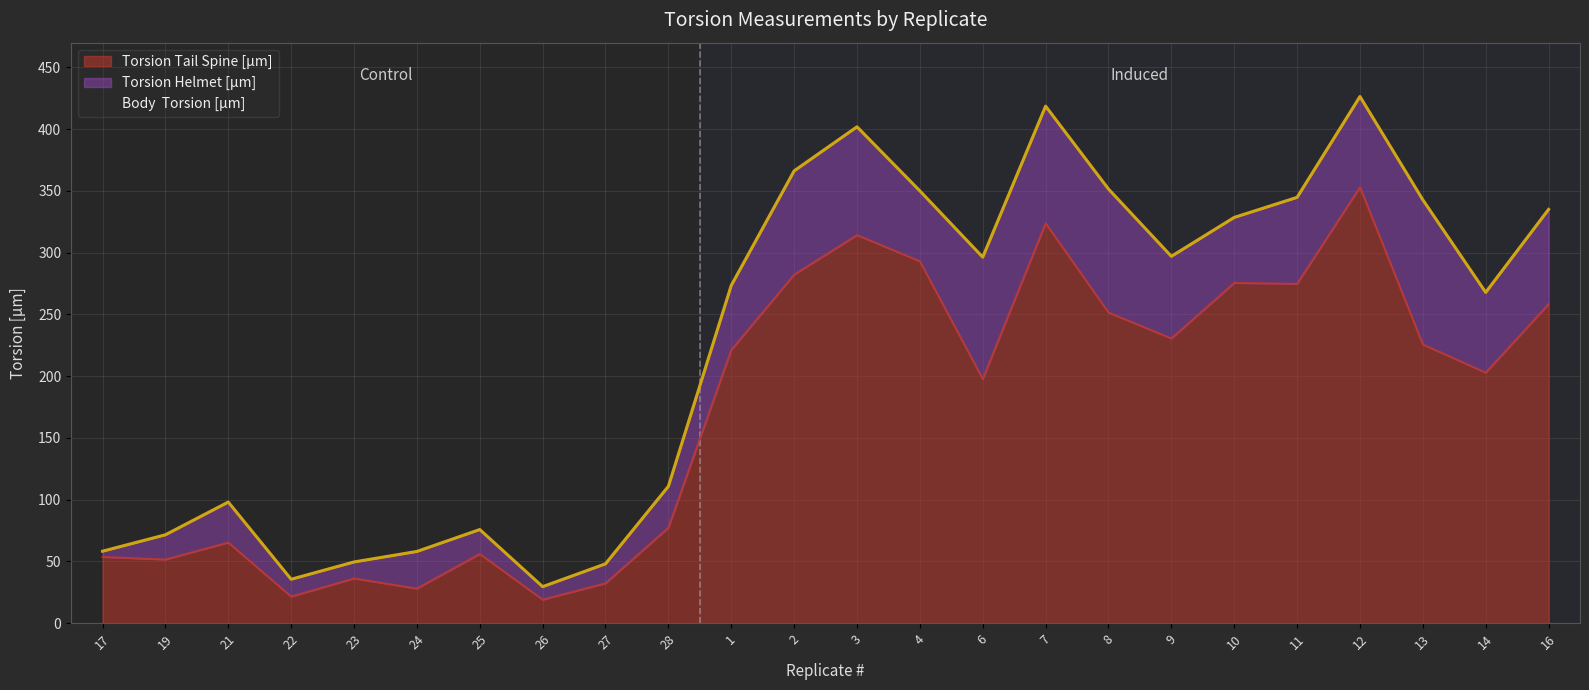

List the labels in order of Torsion Tail Spine [µm] value, smallest first.

26, 22, 24, 27, 23, 19, 17, 25, 21, 28, 6, 14, 1, 13, 9, 8, 16, 11, 10, 2, 4, 3, 7, 12